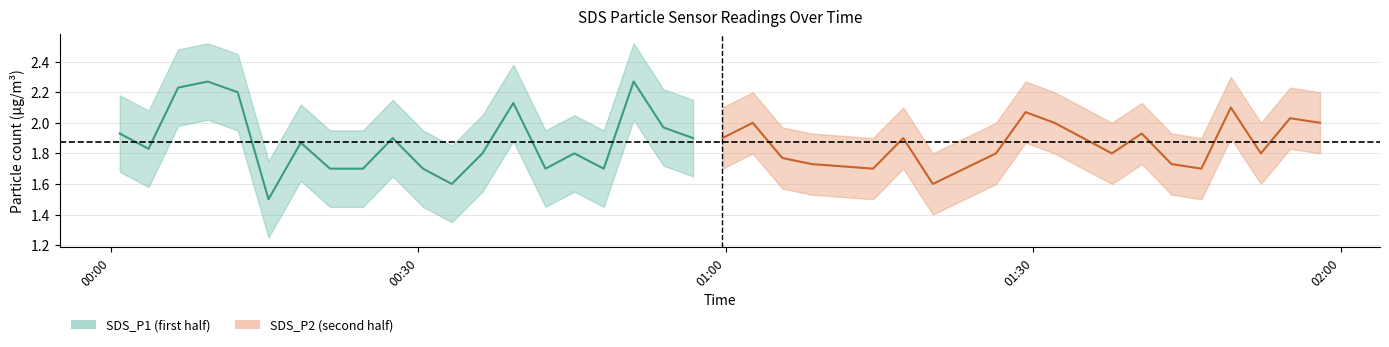

True or false: SDS_P2 and SDS_P1 intersect in this chart.

False